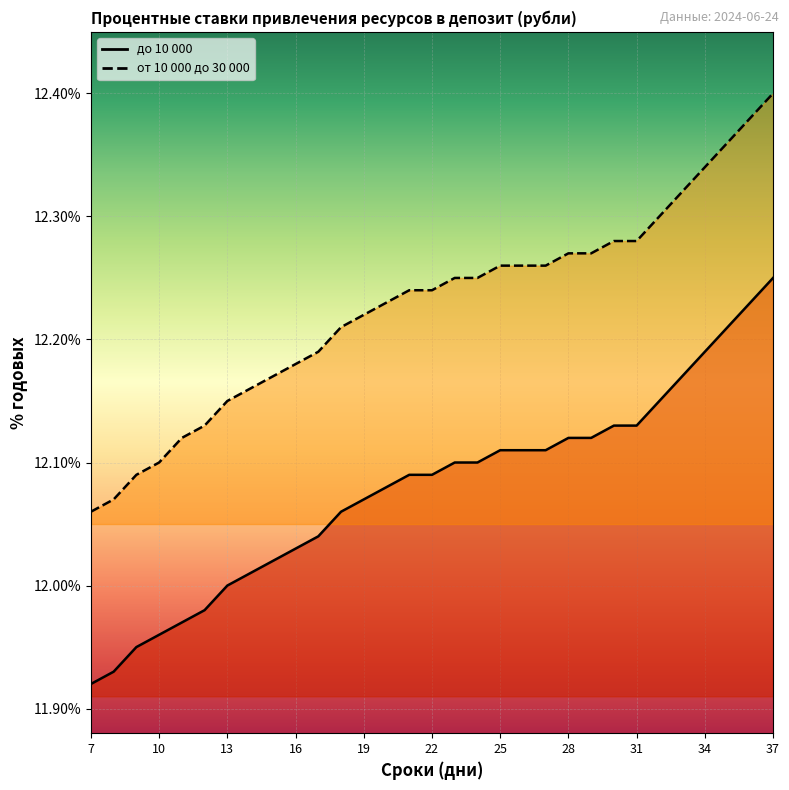

What is the value of the до 10 000 point at the 5th from the left?

12.0